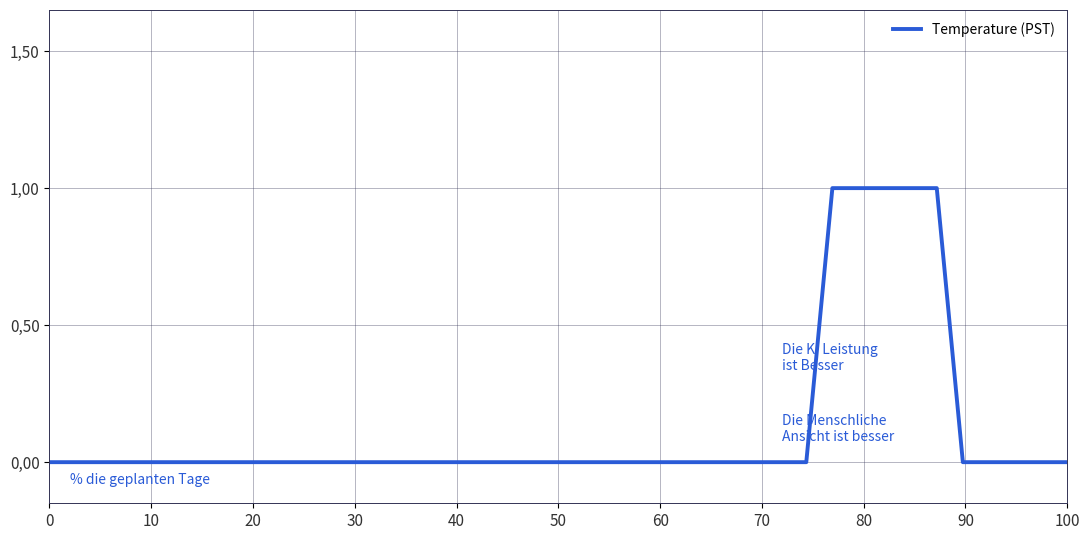

Is this an area chart (filled region under the line)?

No